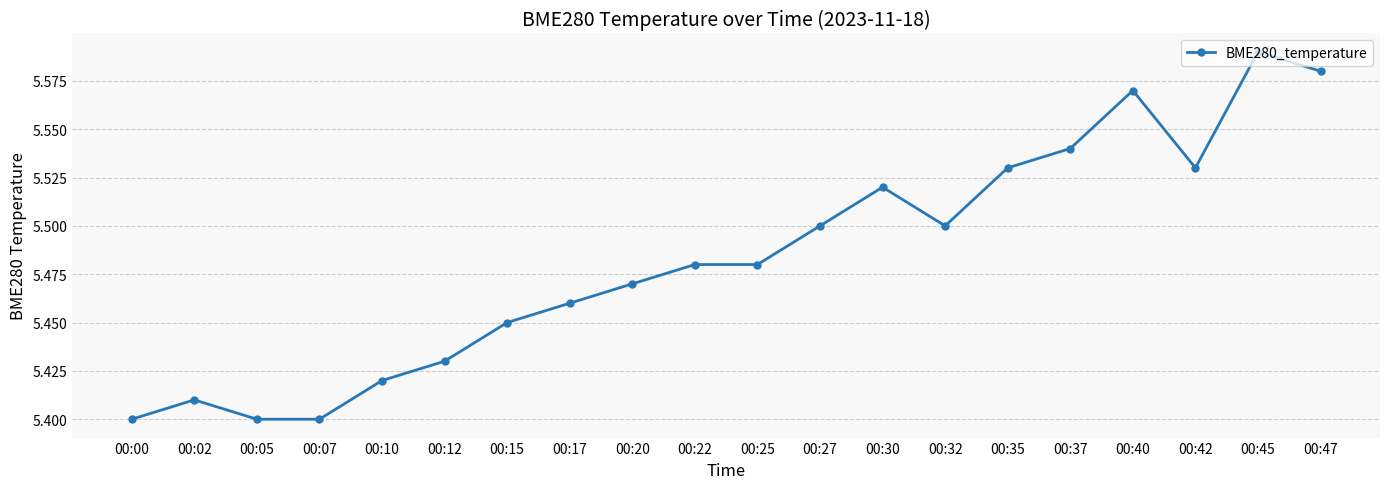

What is the sum of the values at 00:25 and 00:00?

10.9